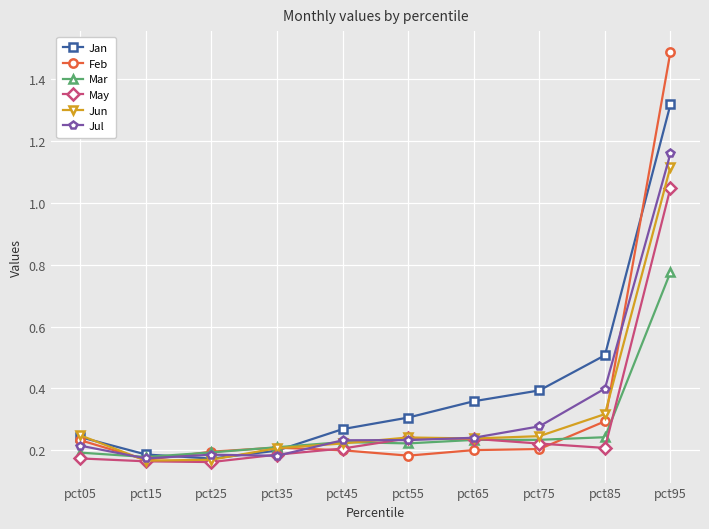

What is the maximum value shown in the chart?

1.5